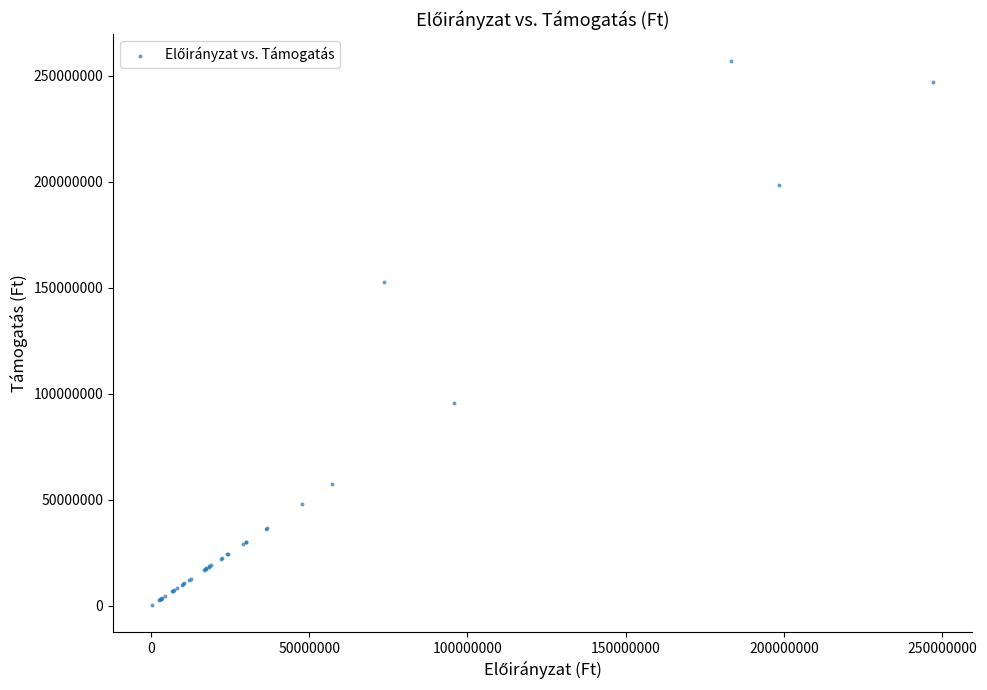

What Y value in the scatter plot is closest to 128623902?

152605600